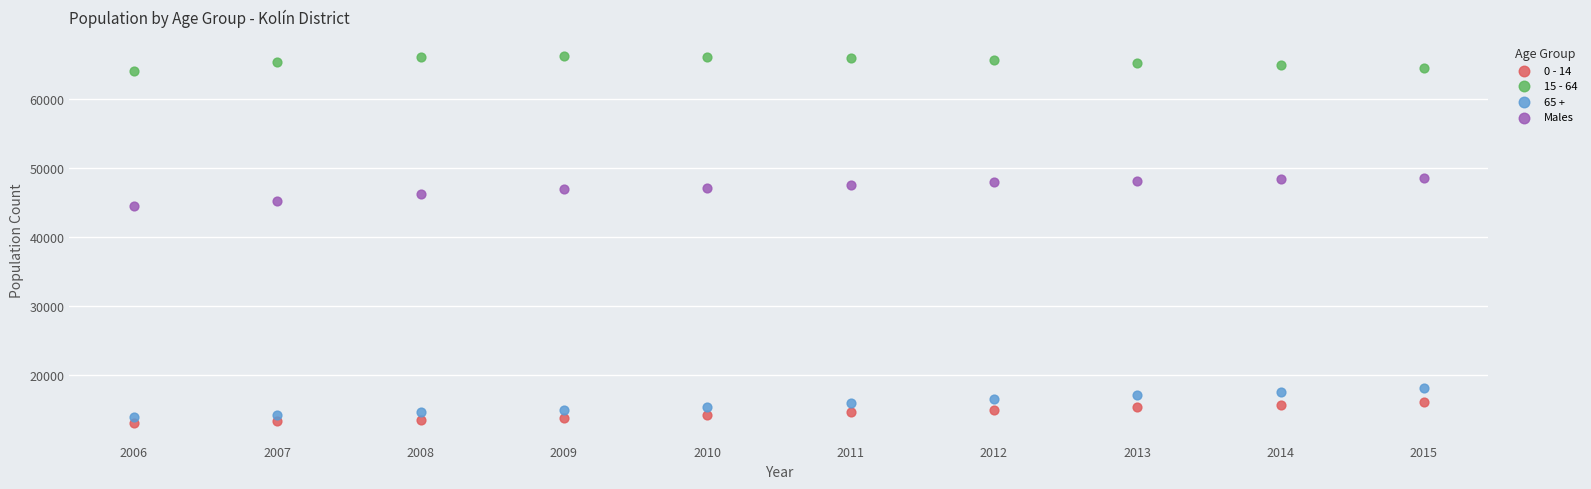

Across all data points, what is the range of Y values (max minus min)?

53266